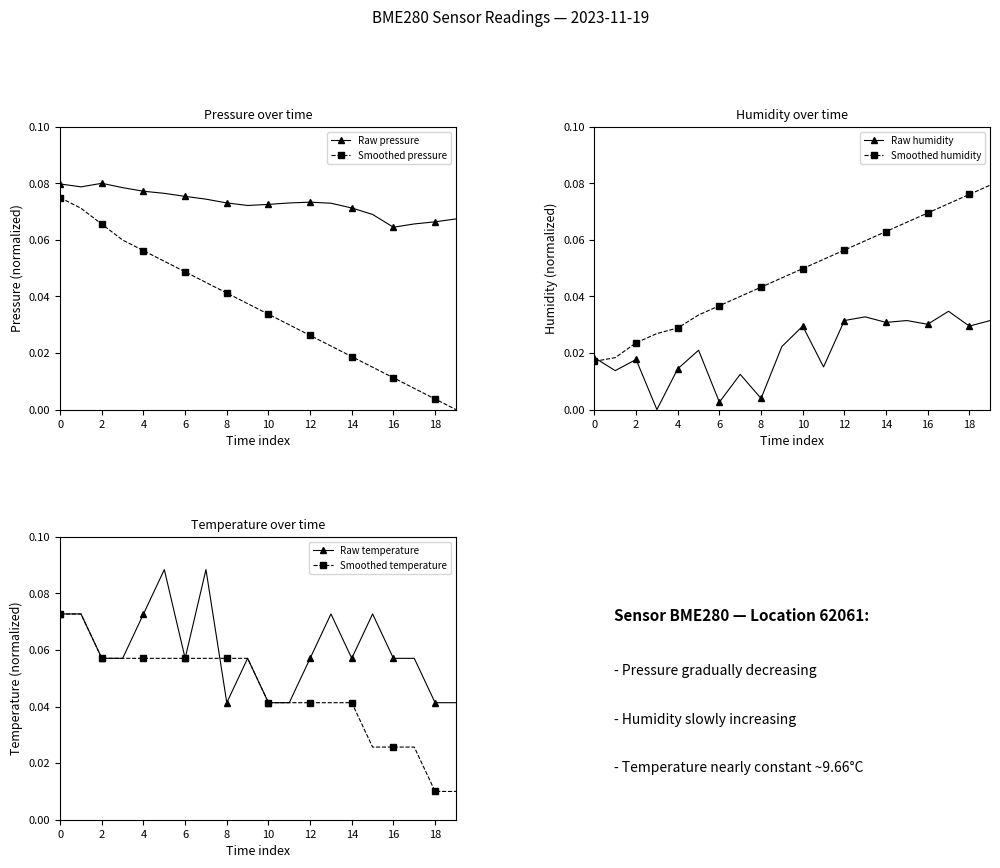

How many intersections are there between Raw pressure and Smoothed humidity?

1